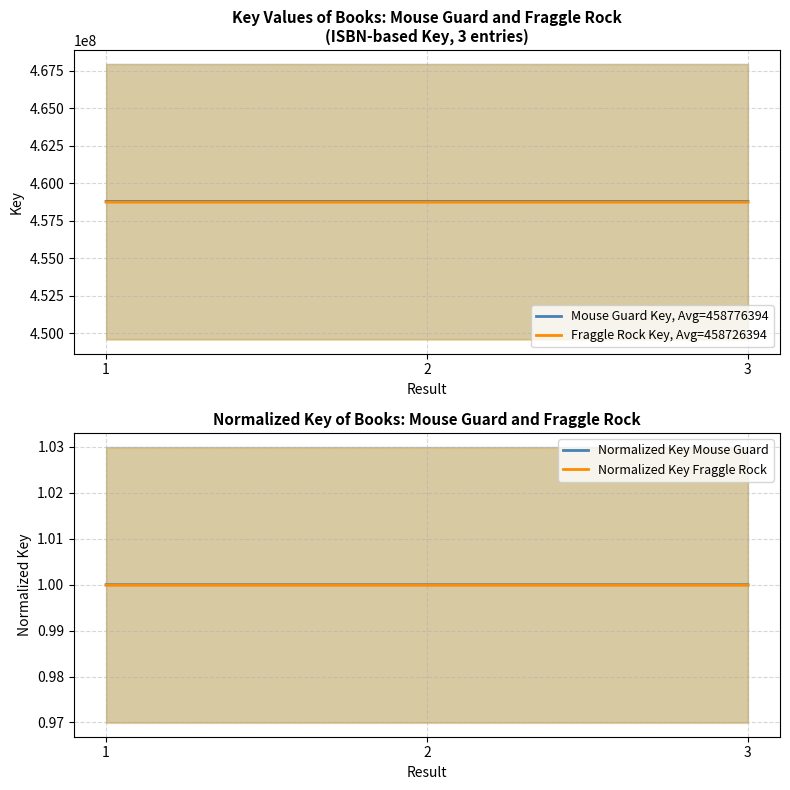

True or false: Fraggle Rock Key, Avg=458726394 has a value of 657642537.5 at 2.

False